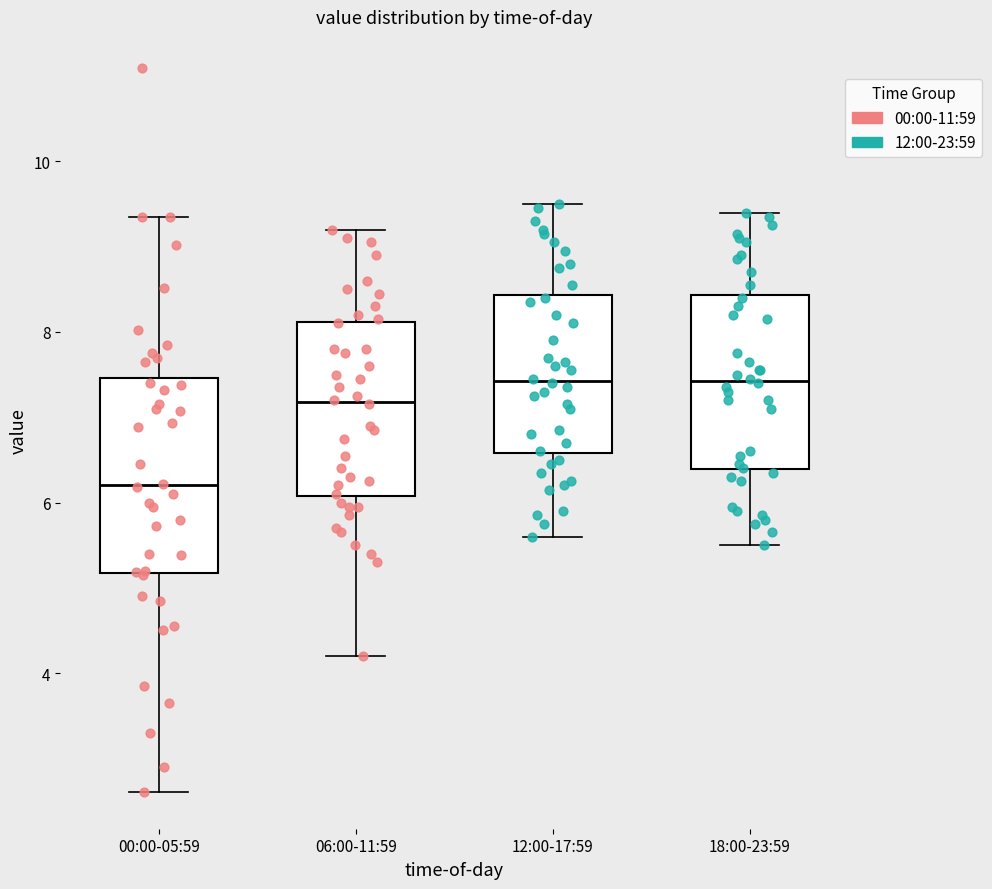

Which box has the lowest median line?

00:00-05:59